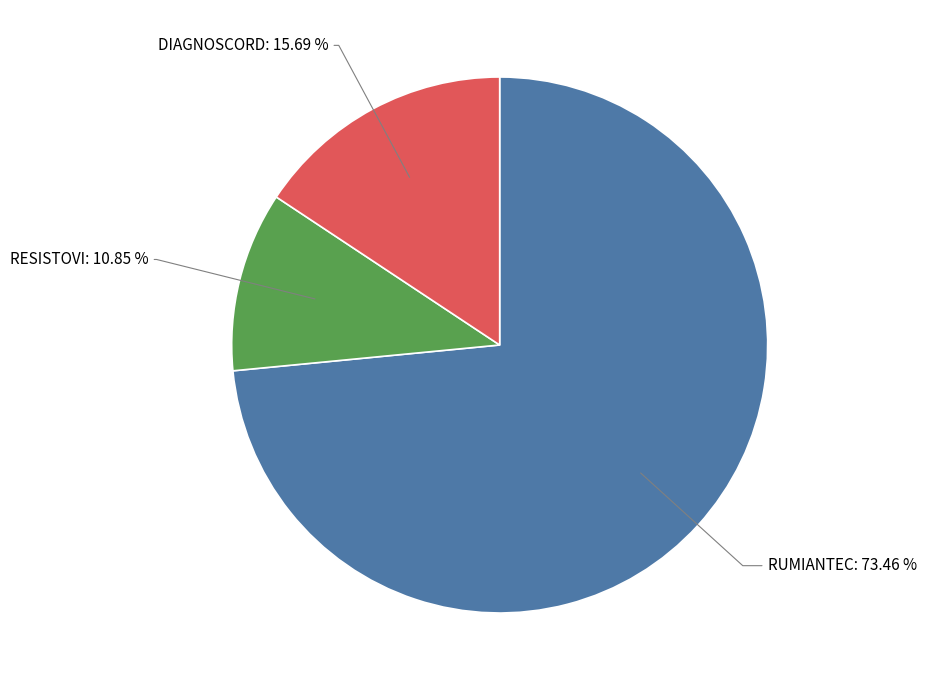

To the nearest percent, what percentage of the pie is RESISTOVI?

11%